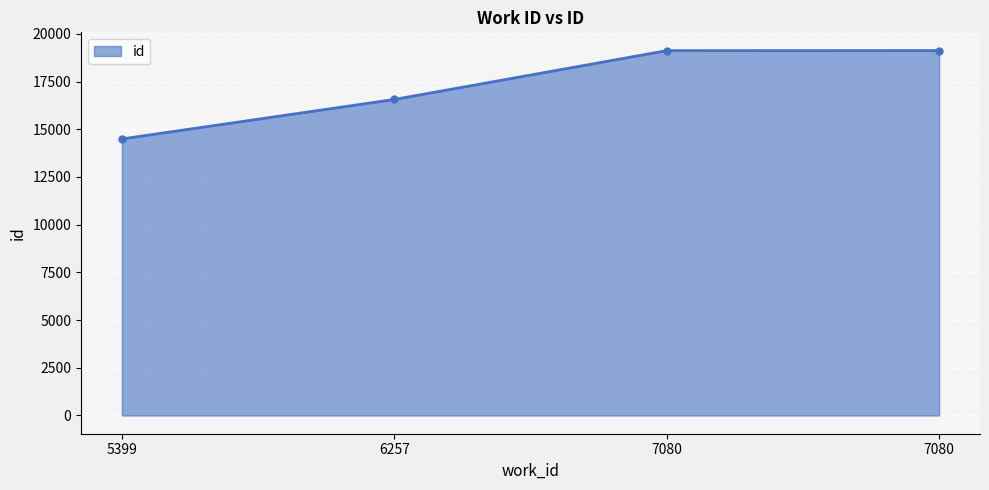

Reading left to right, extract all data points from this chart.

14491	16560	19119	19122